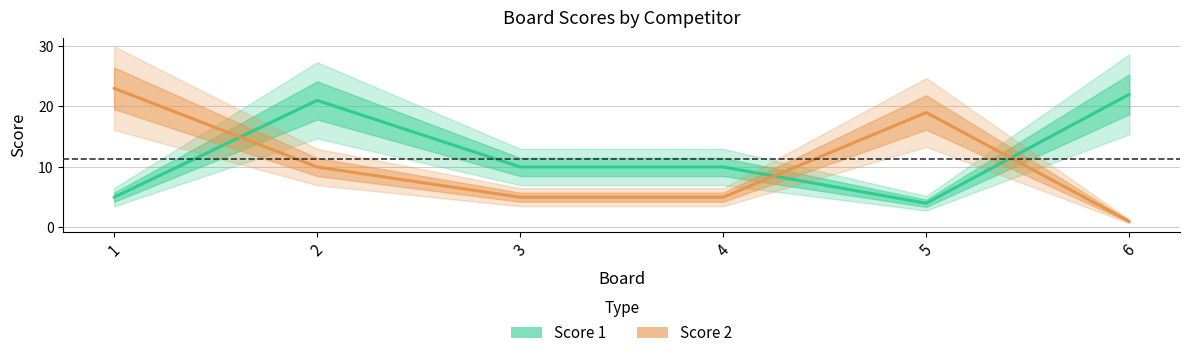

Does the chart have visible grid lines?

Yes